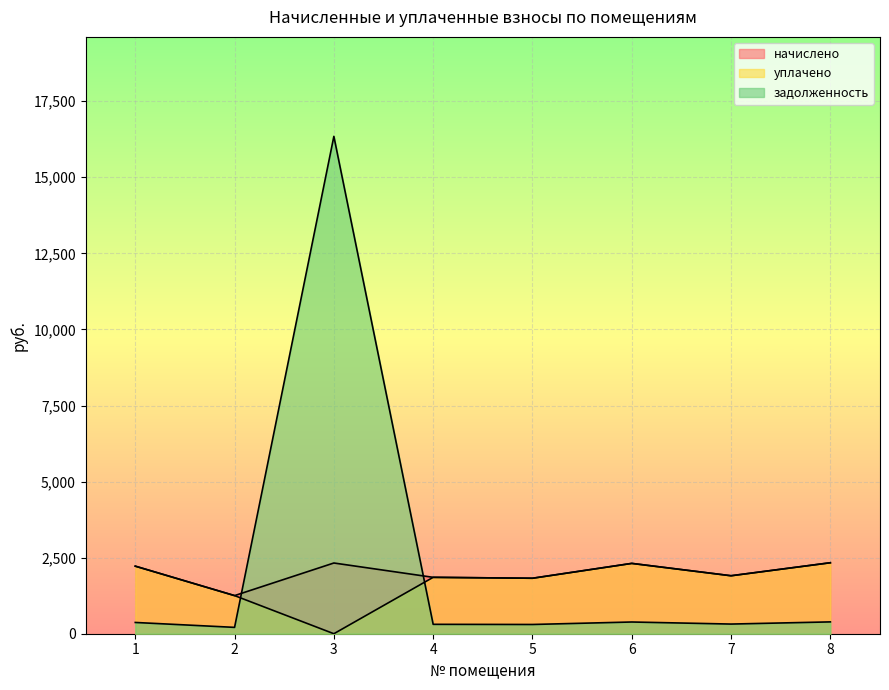

The value of начислено at 2 is 304.7. True or false?

False